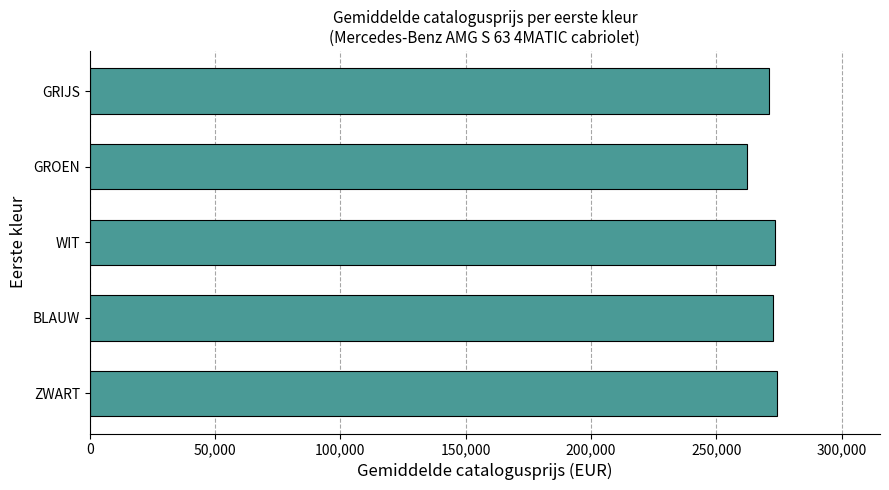

What is the ratio of the value at GRIJS to the value at WIT?

1.0